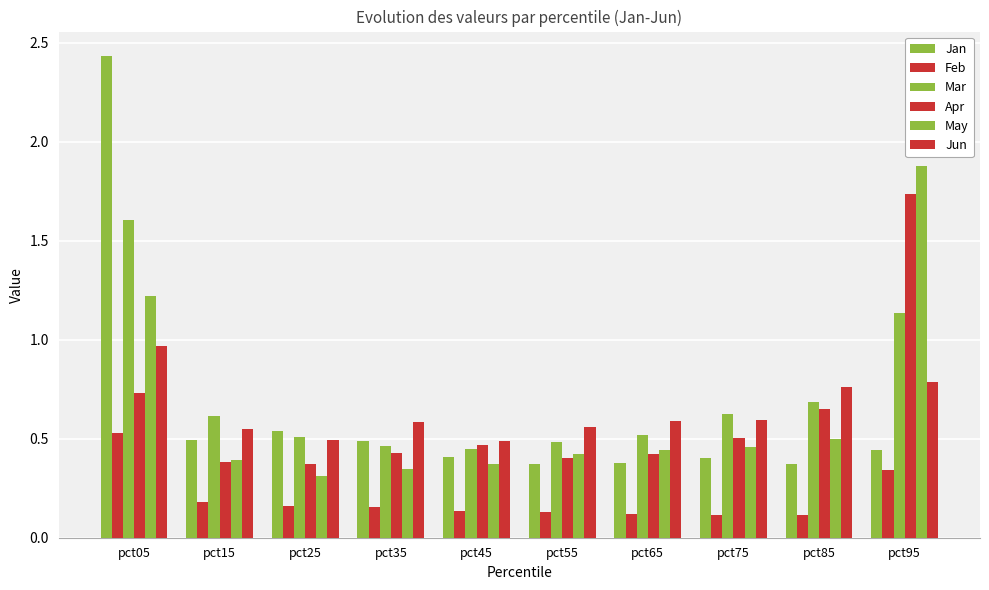

Which has a higher value, pct35 or pct05?

pct05